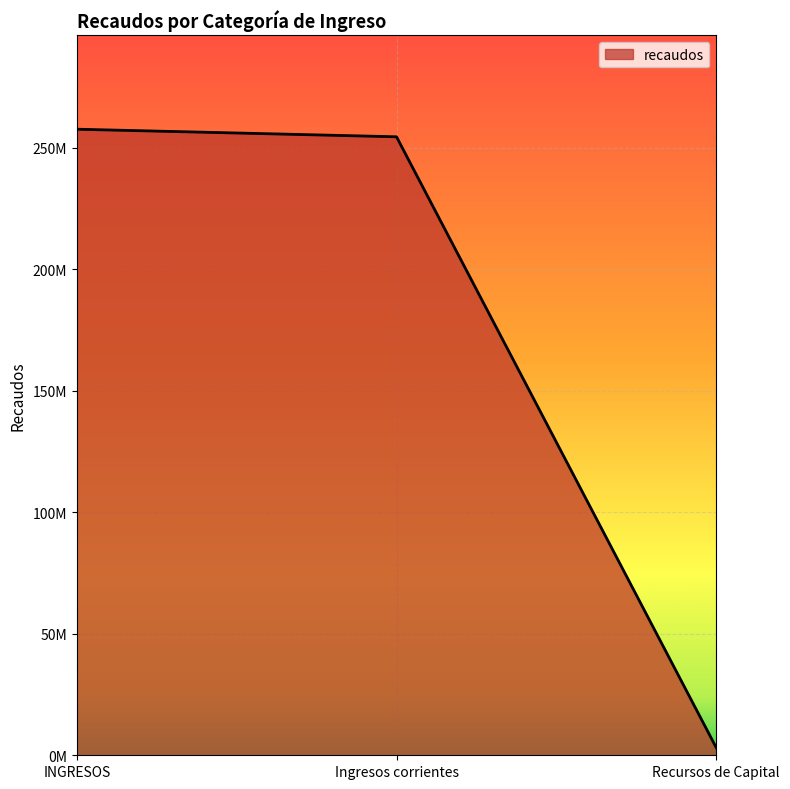

What is the value of the 3rd point from the left?

3123453